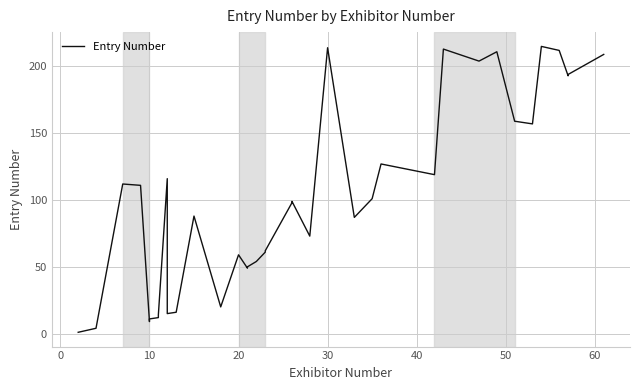

What is the value of the 2nd point from the left?

4